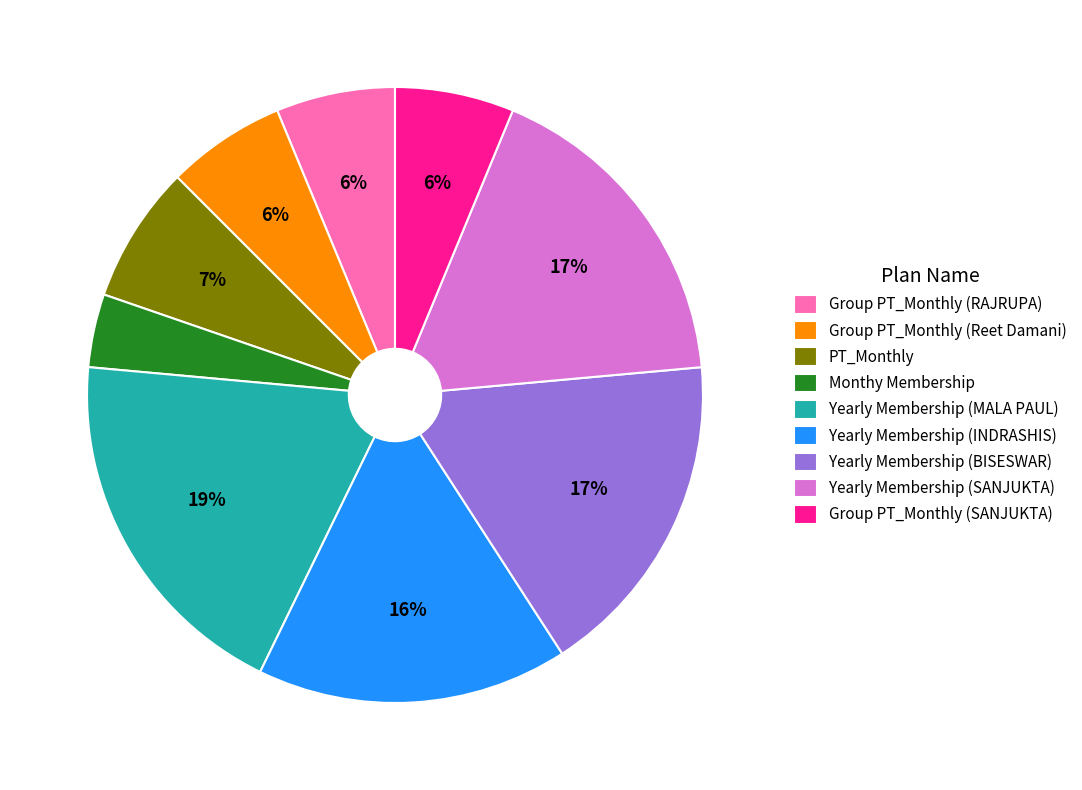

What is the ratio of the value at PT_Monthly to the value at Yearly Membership (MALA PAUL)?

0.4